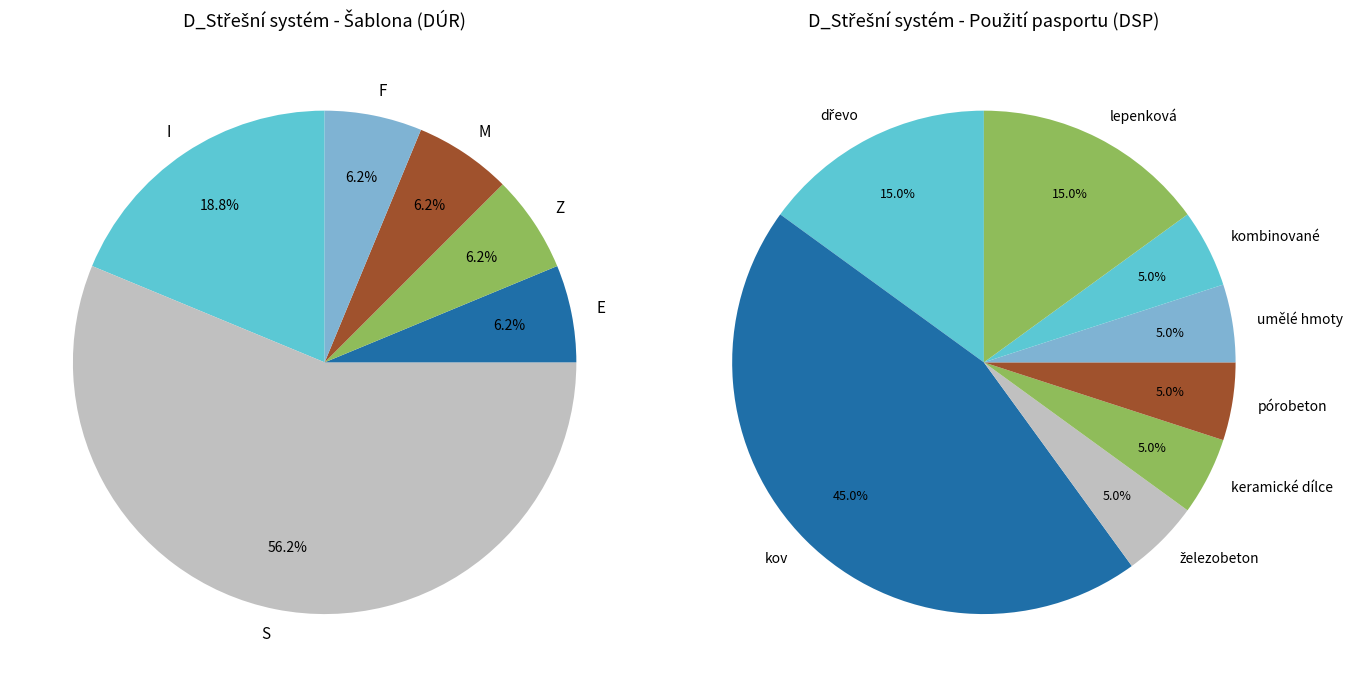

What portion of the pie excludes S?

43.8%